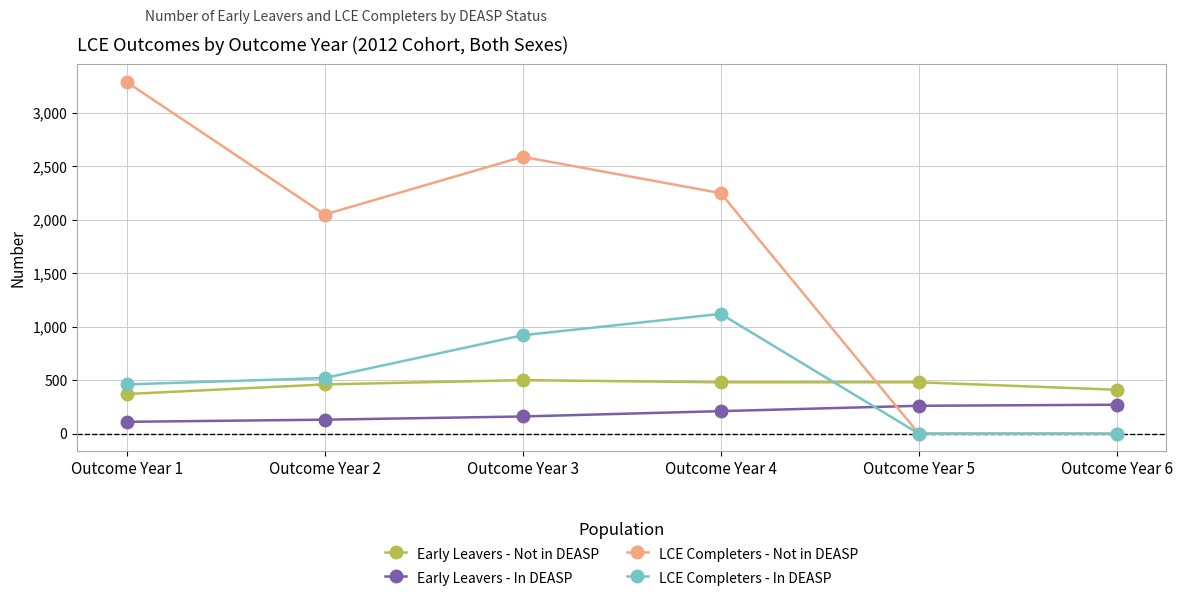

True or false: LCE Completers - In DEASP has a value of 460 at Outcome Year 1.

True